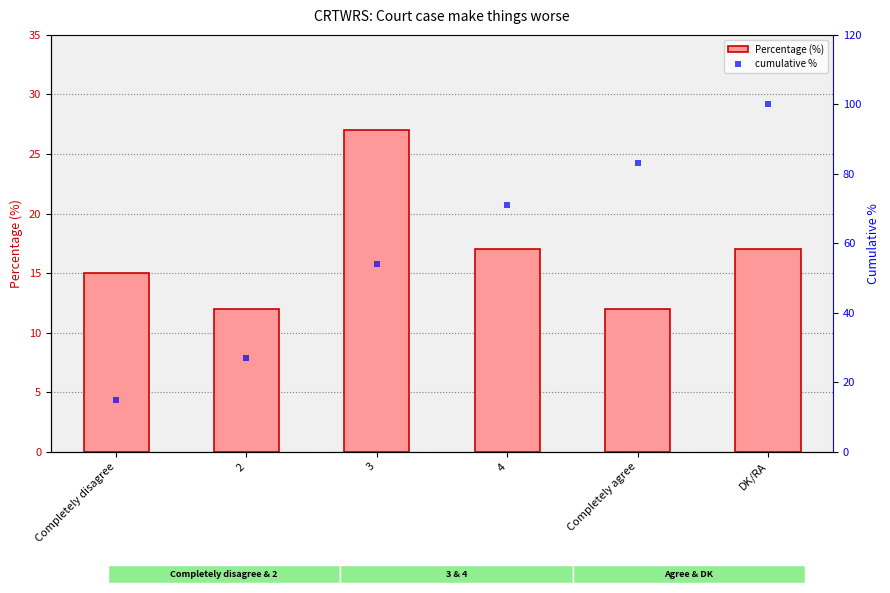

What is the average value of the cumulative % series?

58